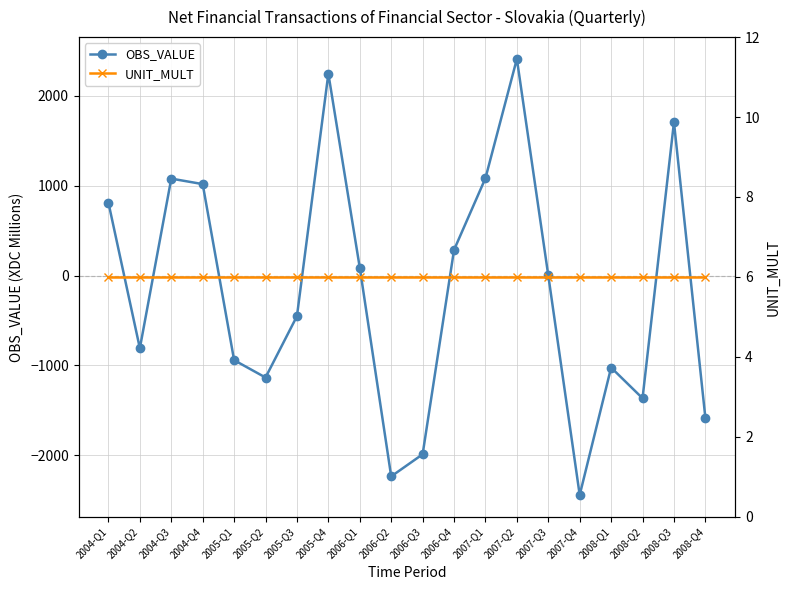

Between 2008-Q1 and 2004-Q1, which is larger?

2004-Q1